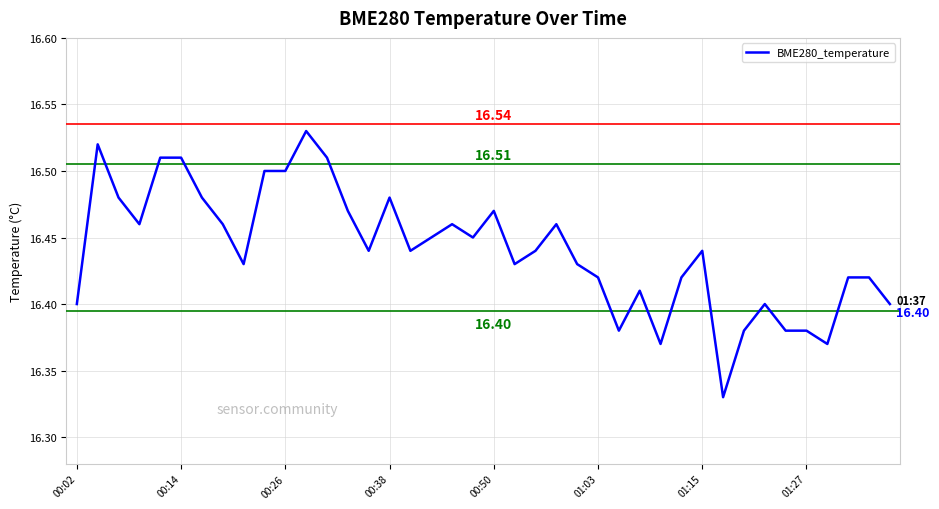

Reading left to right, what are all the values shown in this chart?

16.4	16.5	16.5	16.5	16.5	16.5	16.5	16.5	16.4	16.5	16.5	16.5	16.5	16.5	16.4	16.5	16.4	16.4	16.5	16.4	16.5	16.4	16.4	16.5	16.4	16.4	16.4	16.4	16.4	16.4	16.4	16.3	16.4	16.4	16.4	16.4	16.4	16.4	16.4	16.4